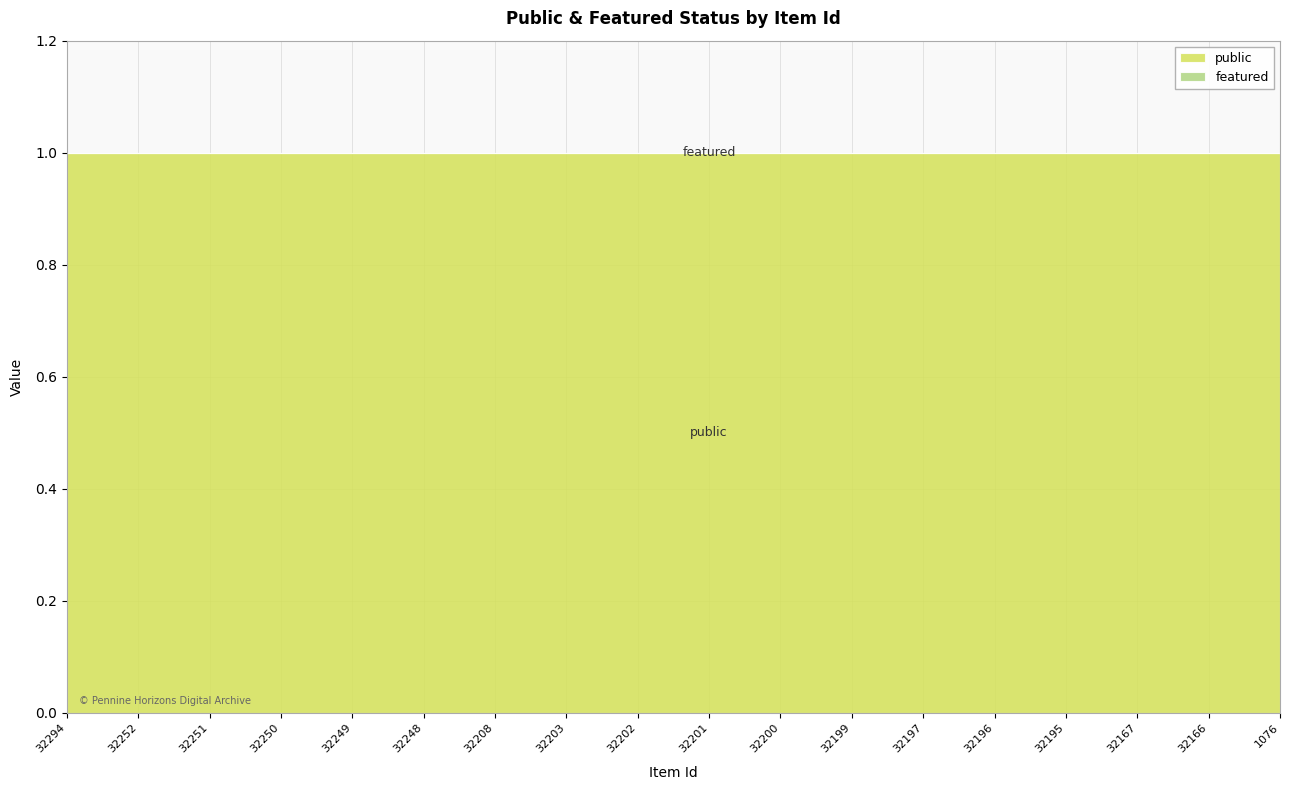

What are all the series names shown in the legend?

public, featured